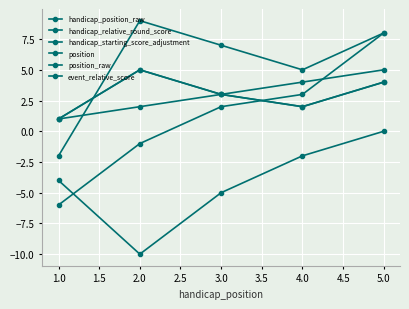

Does the chart have visible grid lines?

Yes